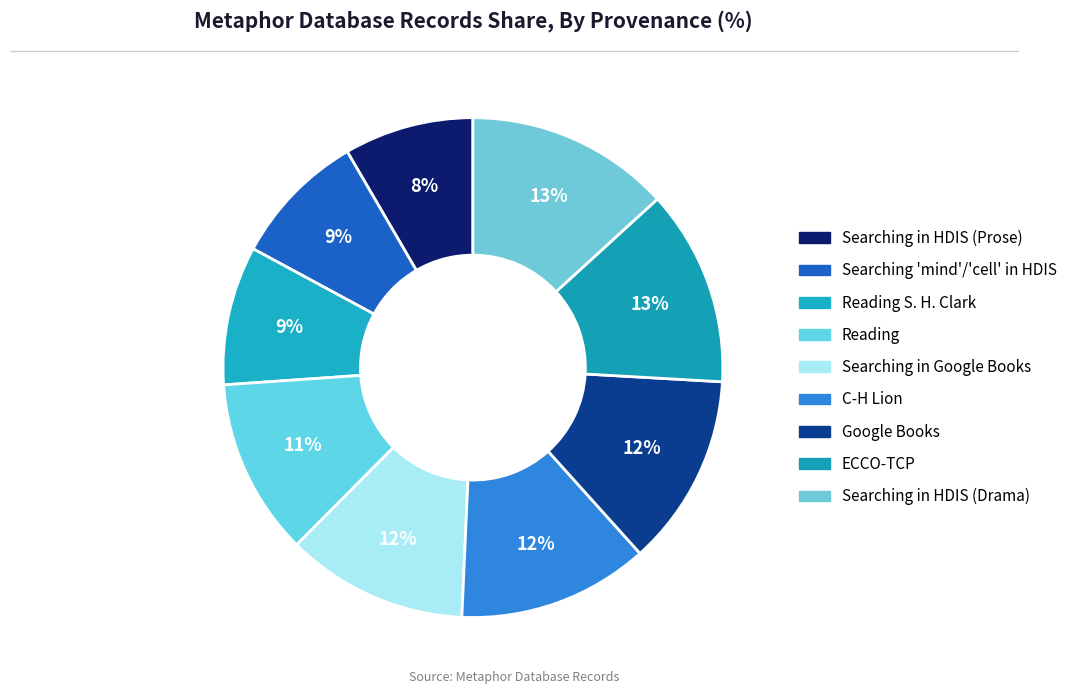

Rank the categories by value from lowest to highest.

Searching in HDIS (Prose), Searching mind and cell in HDIS, Reading S. H. Clark, Reading, Searching in Google Books, C-H Lion, Google Books, ECCO-TCP, Searching in HDIS (Drama)